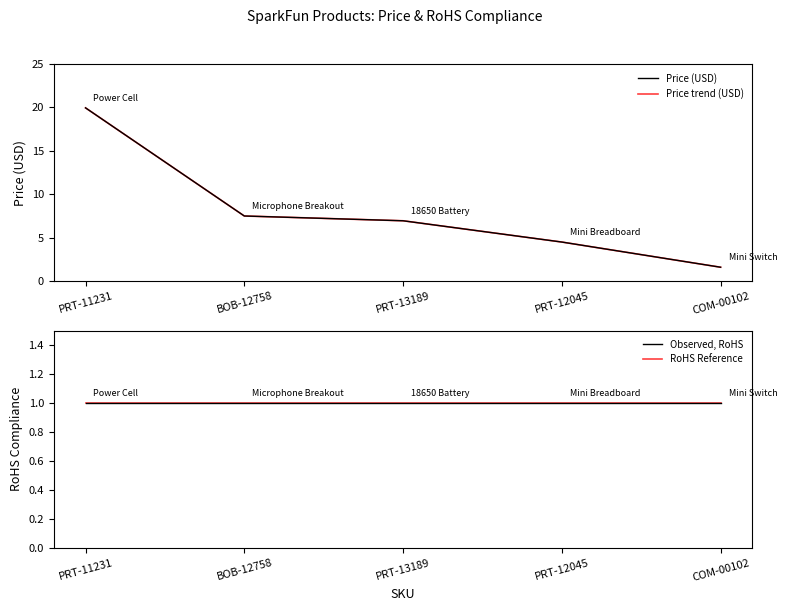

At how many categories does at least one series exceed 2?

4